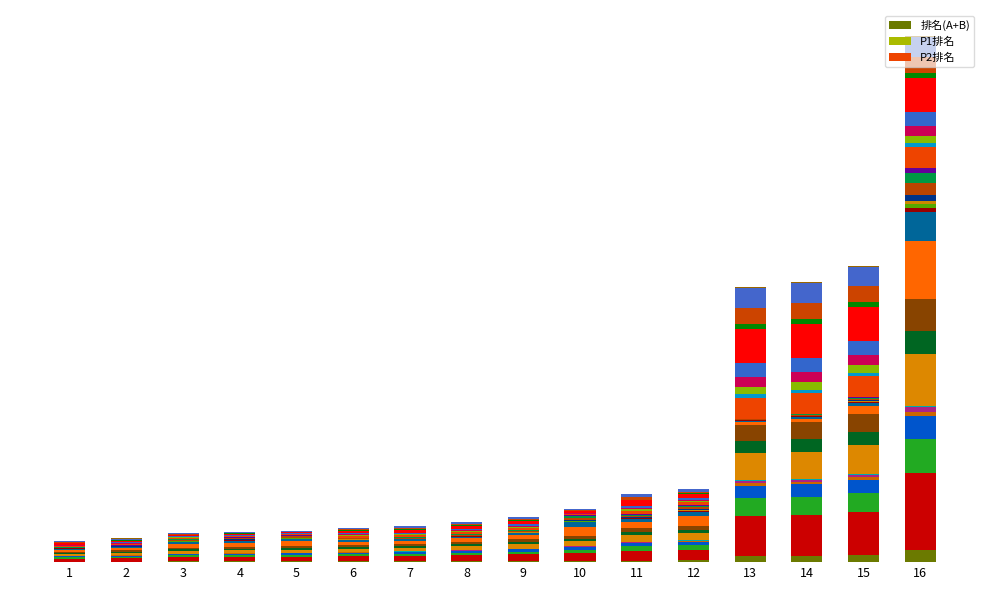

What is the maximum value for P1排名?

2.6